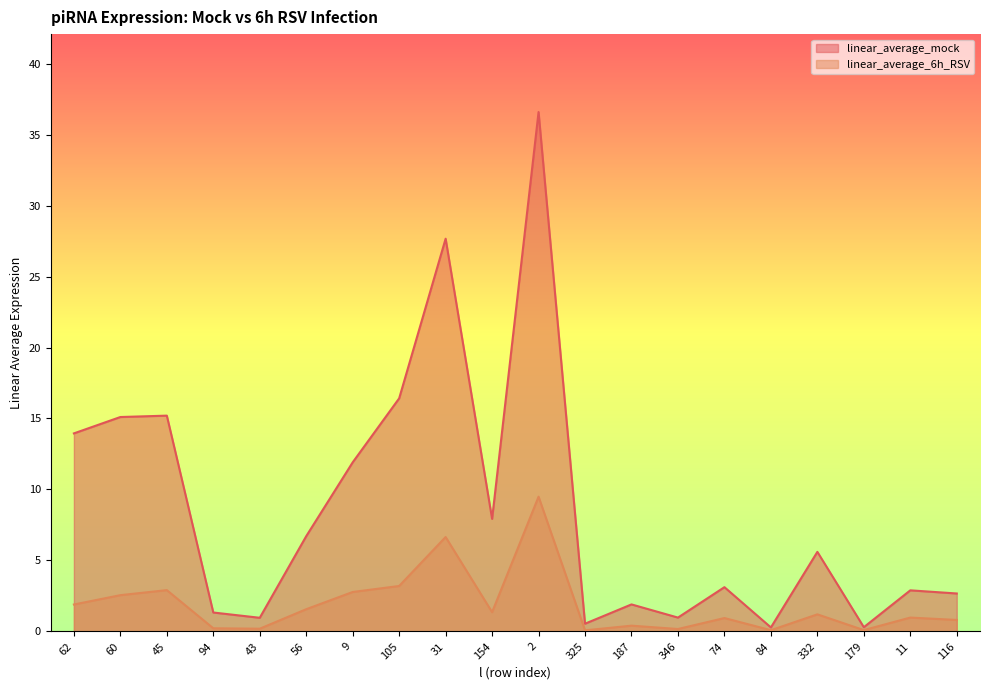

Reading left to right, what are all the values shown in this chart?

linear_average_mock: 14.0	15.1	15.2	1.3	1.0	6.7	11.9	16.4	27.7	7.9	36.6	0.5	1.9	1.0	3.1	0.3	5.6	0.3	2.9	2.7
linear_average_6h_RSV: 1.9	2.6	2.9	0.2	0.2	1.6	2.8	3.2	6.7	1.4	9.5	0.1	0.4	0.2	0.9	0.1	1.2	0.1	1.0	0.8